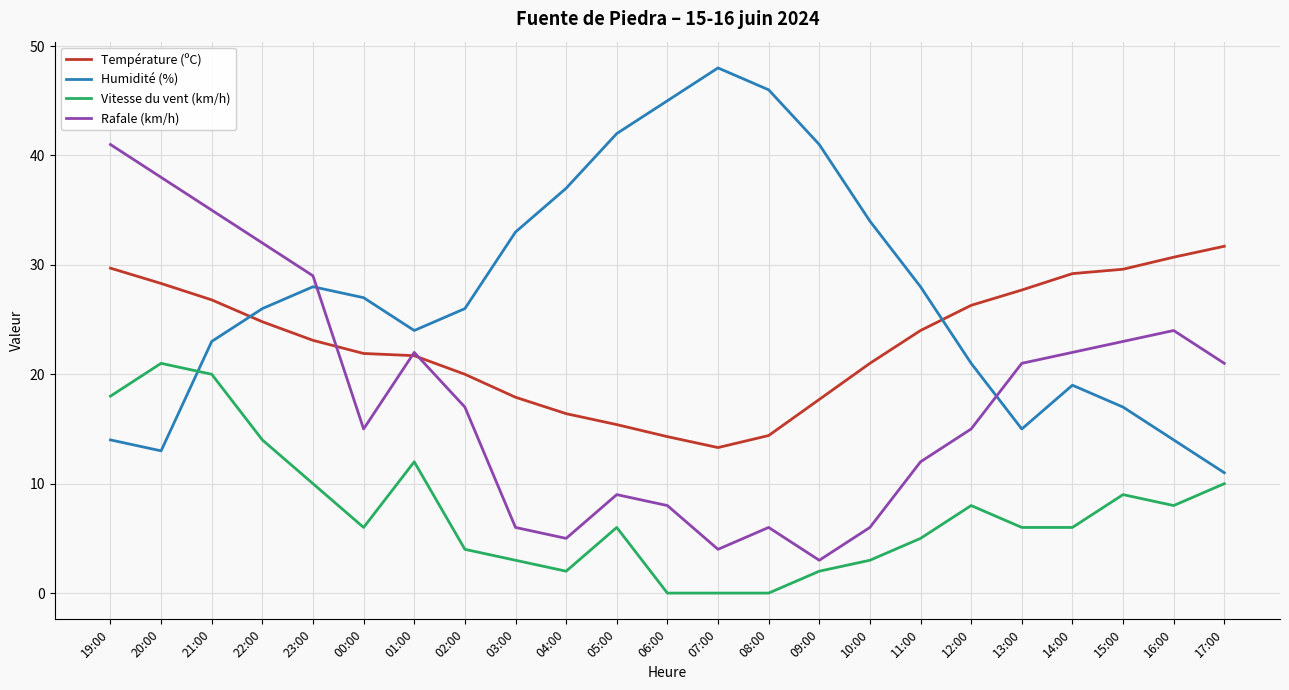

Rank the series at 21:00 from highest to lowest value.

Rafale (km/h), Température (ºC), Humidité (%), Vitesse du vent (km/h)